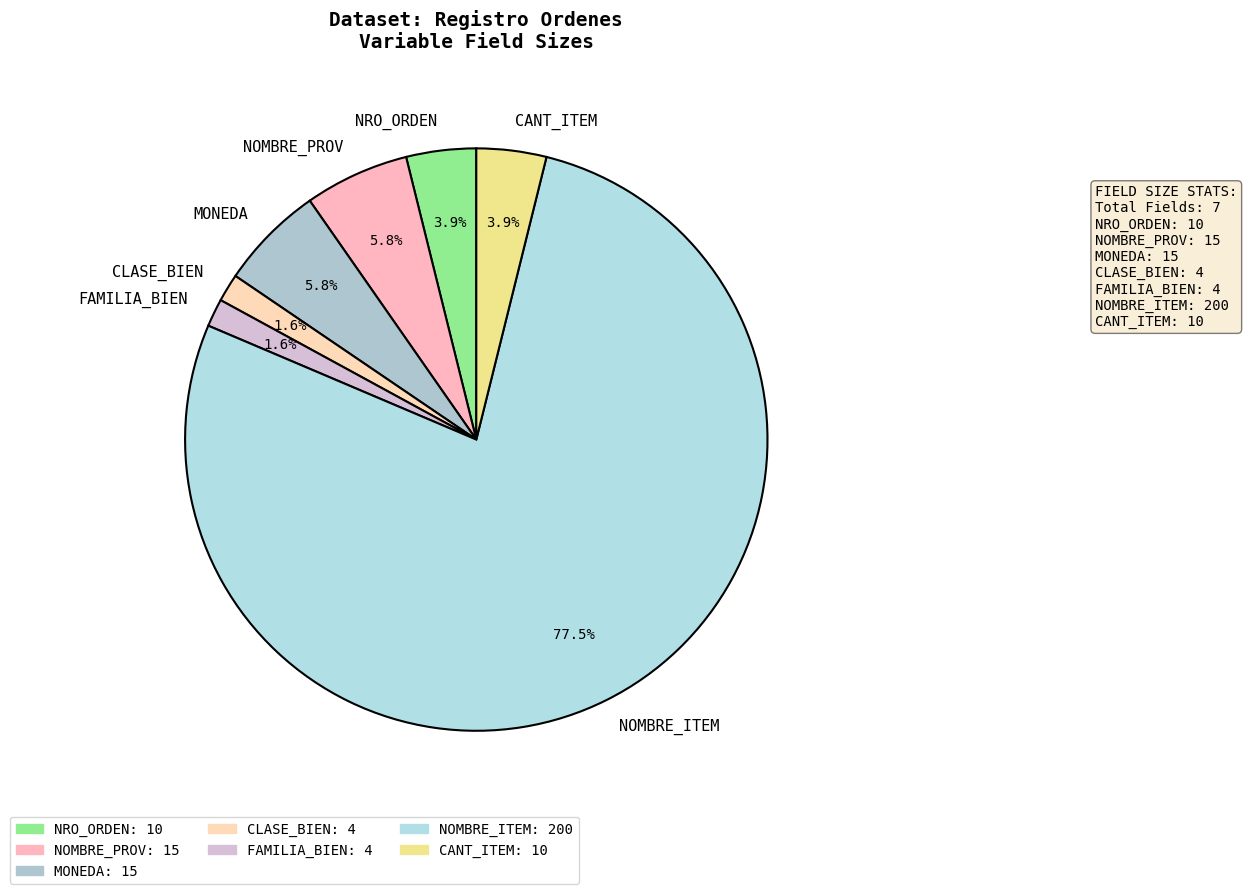

Combined, do NOMBRE_PROV and FAMILIA_BIEN account for over 50%?

No